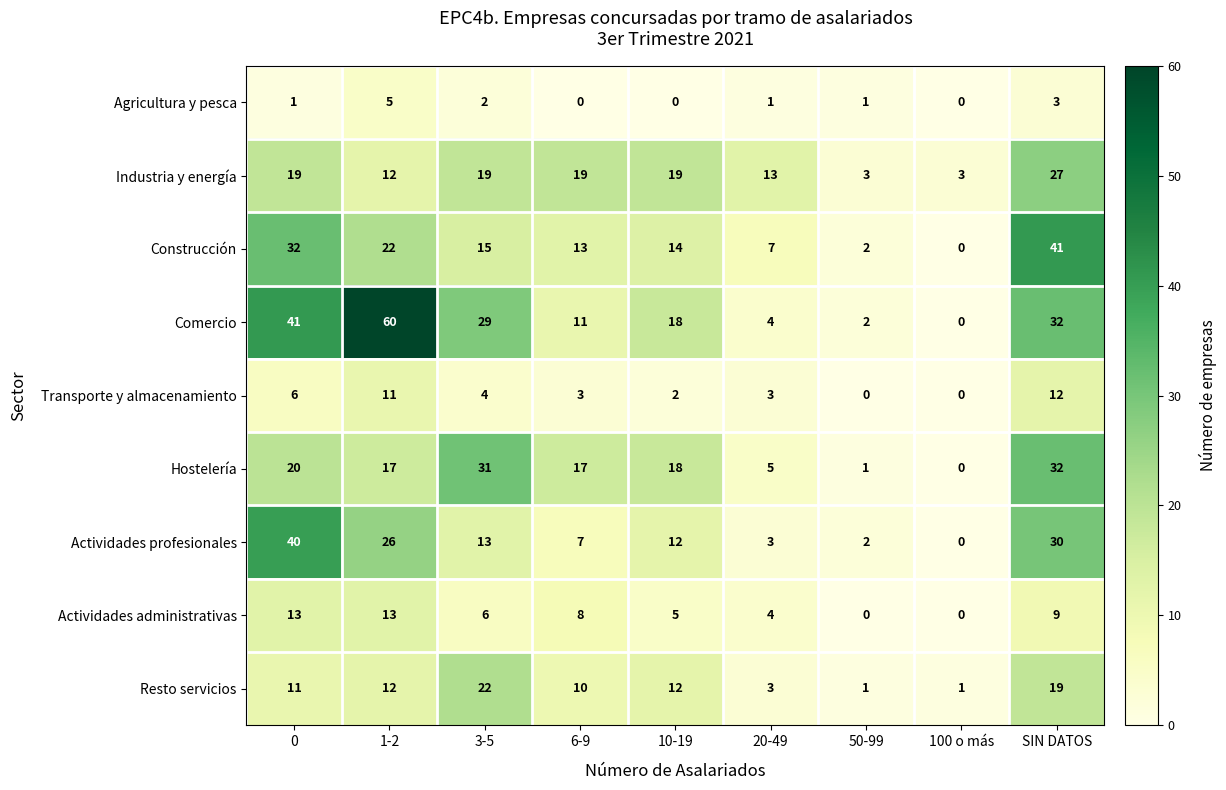

Is it true that Comercio equals 60 at 1-2?

True